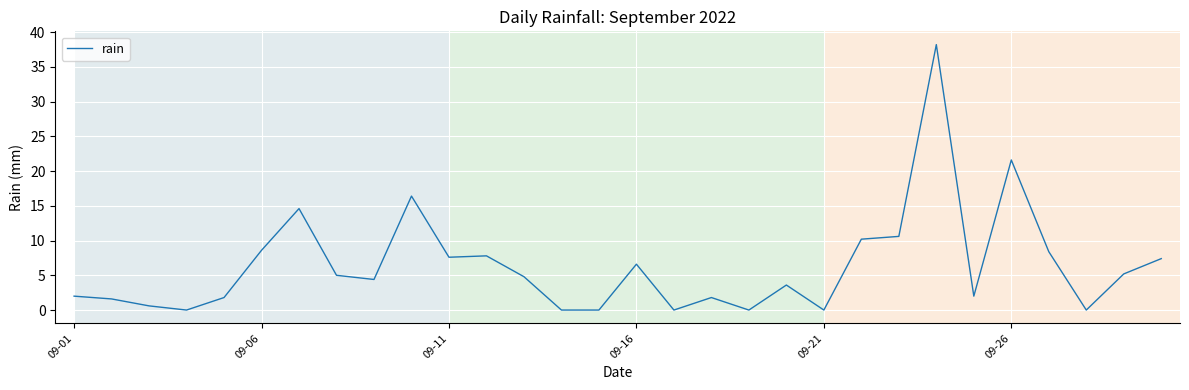

What is the maximum value shown in the chart?

38.2